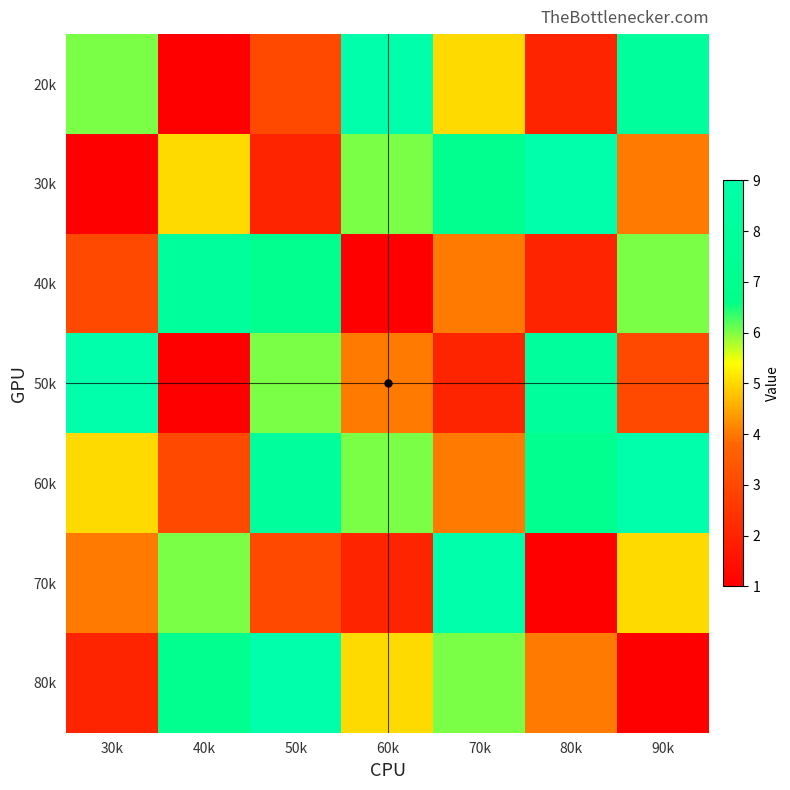

Reading left to right, what are all the values shown in this chart?

20k: 30k=6	40k=1	50k=3	60k=9	70k=5	80k=2	90k=8
30k: 30k=1	40k=5	50k=2	60k=6	70k=7	80k=9	90k=4
40k: 30k=3	40k=8	50k=7	60k=1	70k=4	80k=2	90k=6
50k: 30k=9	40k=1	50k=6	60k=4	70k=2	80k=8	90k=3
60k: 30k=5	40k=3	50k=8	60k=6	70k=4	80k=7	90k=9
70k: 30k=4	40k=6	50k=3	60k=2	70k=9	80k=1	90k=5
80k: 30k=2	40k=7	50k=9	60k=5	70k=6	80k=4	90k=1